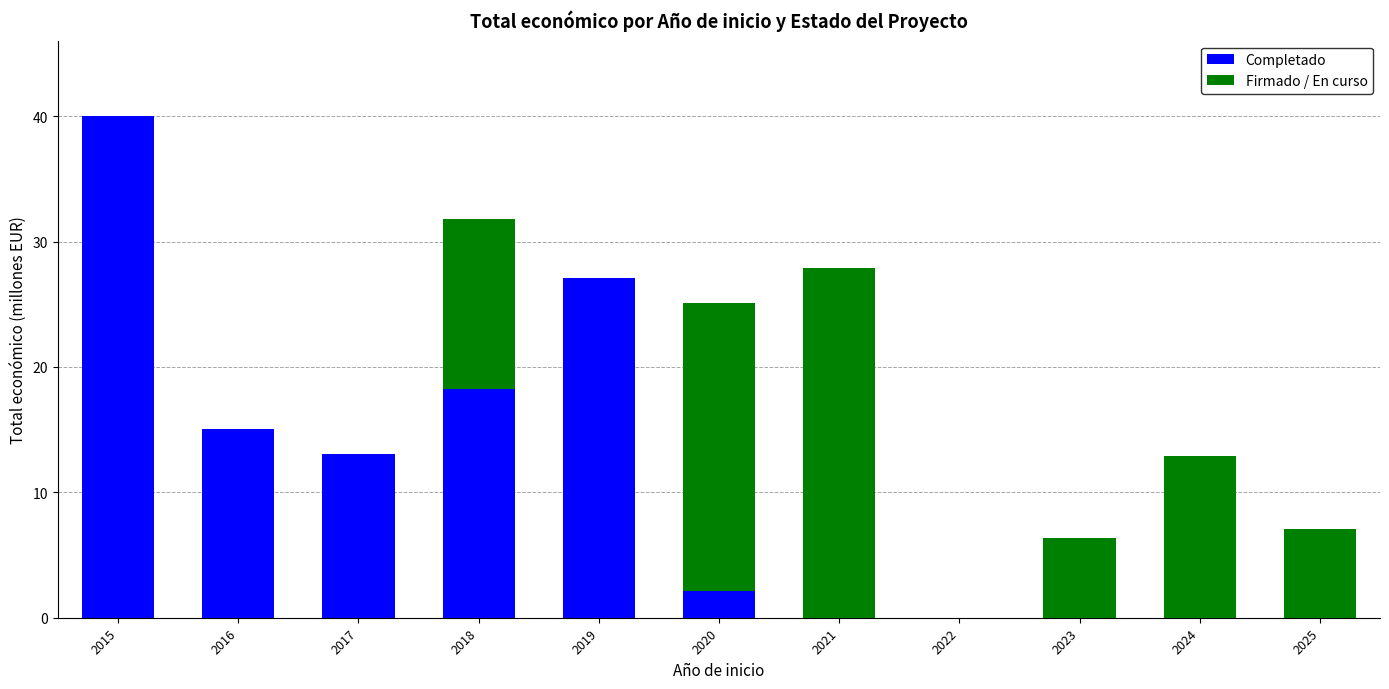

Is it true that Completado equals 18.3 at 2018?

True